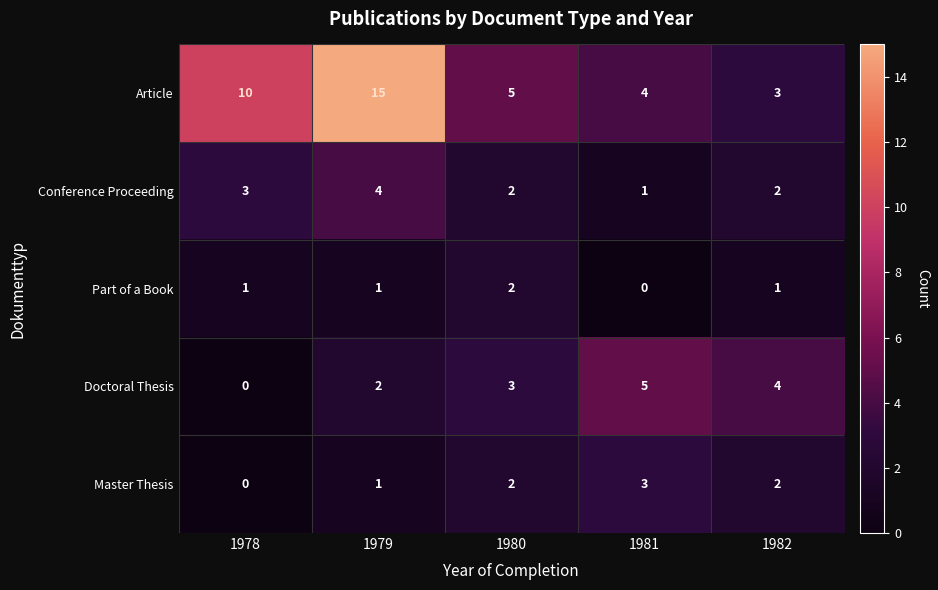

List the series in order of their peak value, highest first.

Article, Doctoral Thesis, Conference Proceeding, Master Thesis, Part of a Book